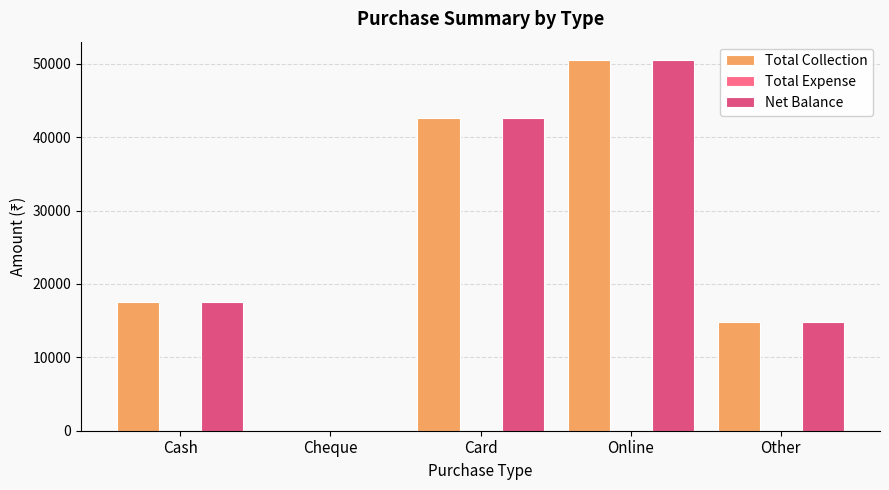

What is the greatest value displayed?

50500